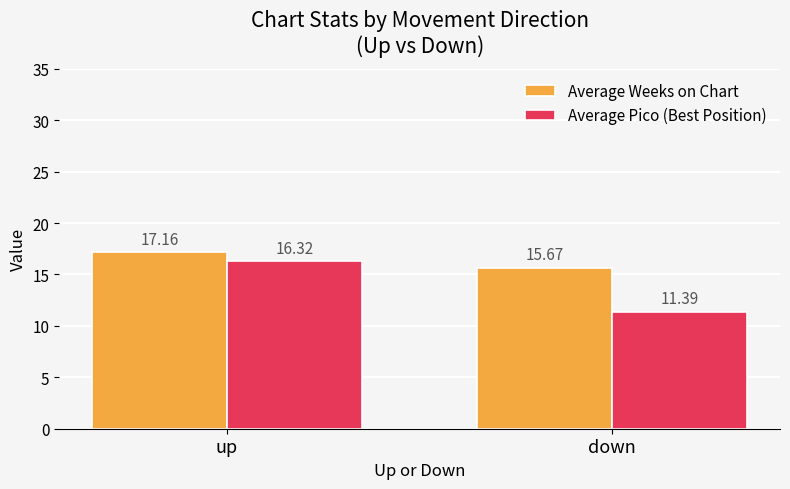

What is the value of the Average Pico (Best Position) bar at the 2nd from the left?

11.4